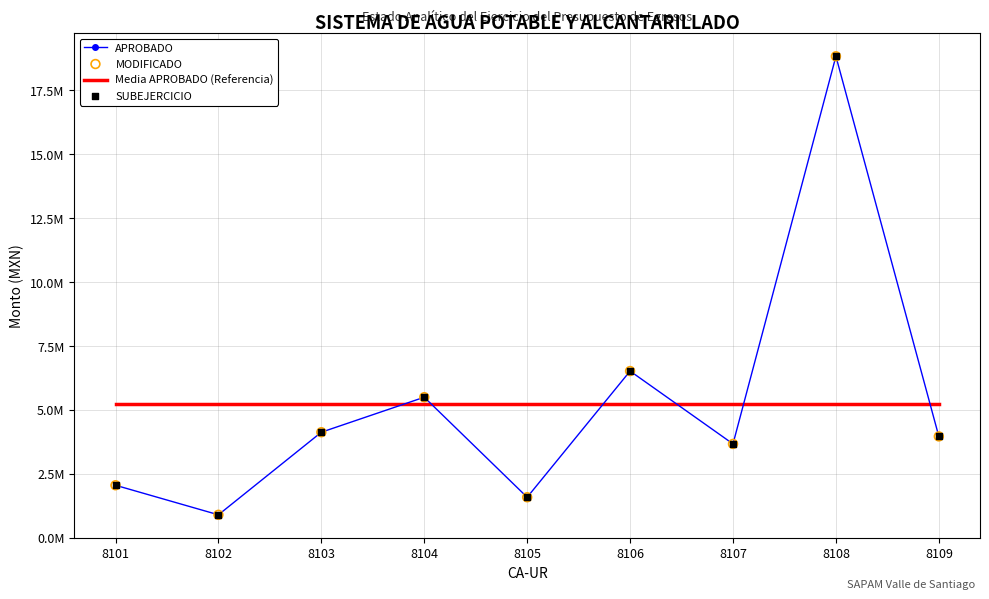

Which series has the largest total across all categories?

APROBADO